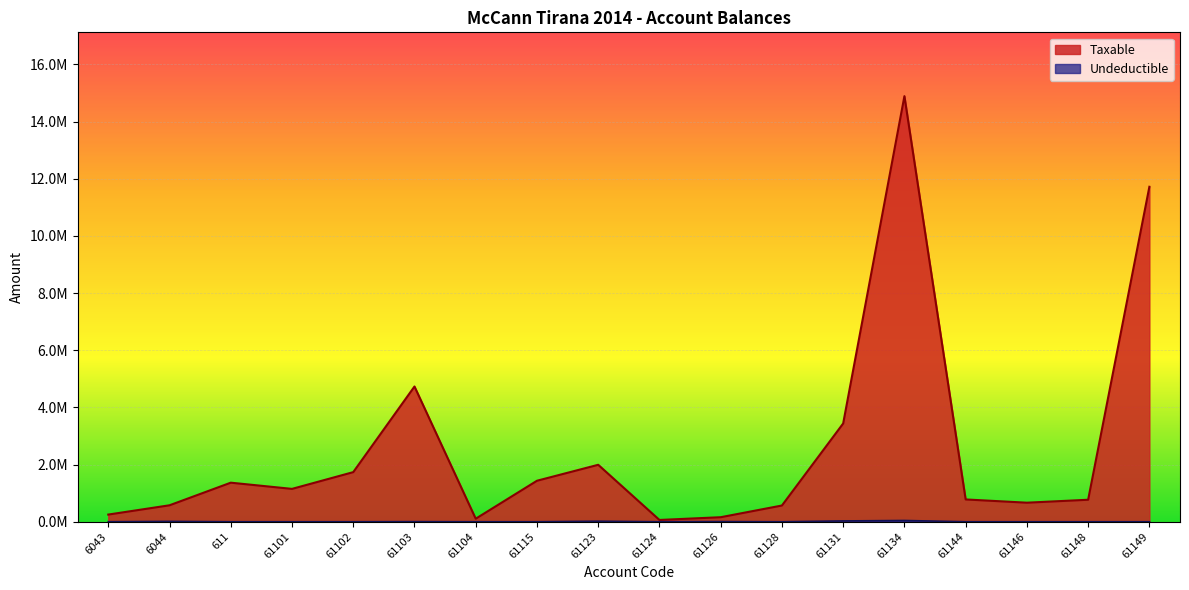

Reading right to left, transcribe all the data shown in this chart.

Taxable: 61149=11717876.6	61148=769080.9	61146=666085.5	61144=779642.1	61134=14887859.8	61131=3437988.5	61128=567460.5	61126=157990.0	61124=61813.2	61123=1991862.2	61115=1433753.2	61104=105900.0	61103=4731146.9	61102=1735151.5	61101=1149043.7	611=1366068.5	6044=575296.9	6043=250227.1
Undeductible: 61149=0.0	61148=0.0	61146=0.0	61144=0.0	61134=43299.0	61131=28000.0	61128=0.0	61126=5100.0	61124=0.0	61123=18500.0	61115=250.0	61104=0.0	61103=3920.0	61102=0.0	61101=0.0	611=0.0	6044=12822.0	6043=0.0